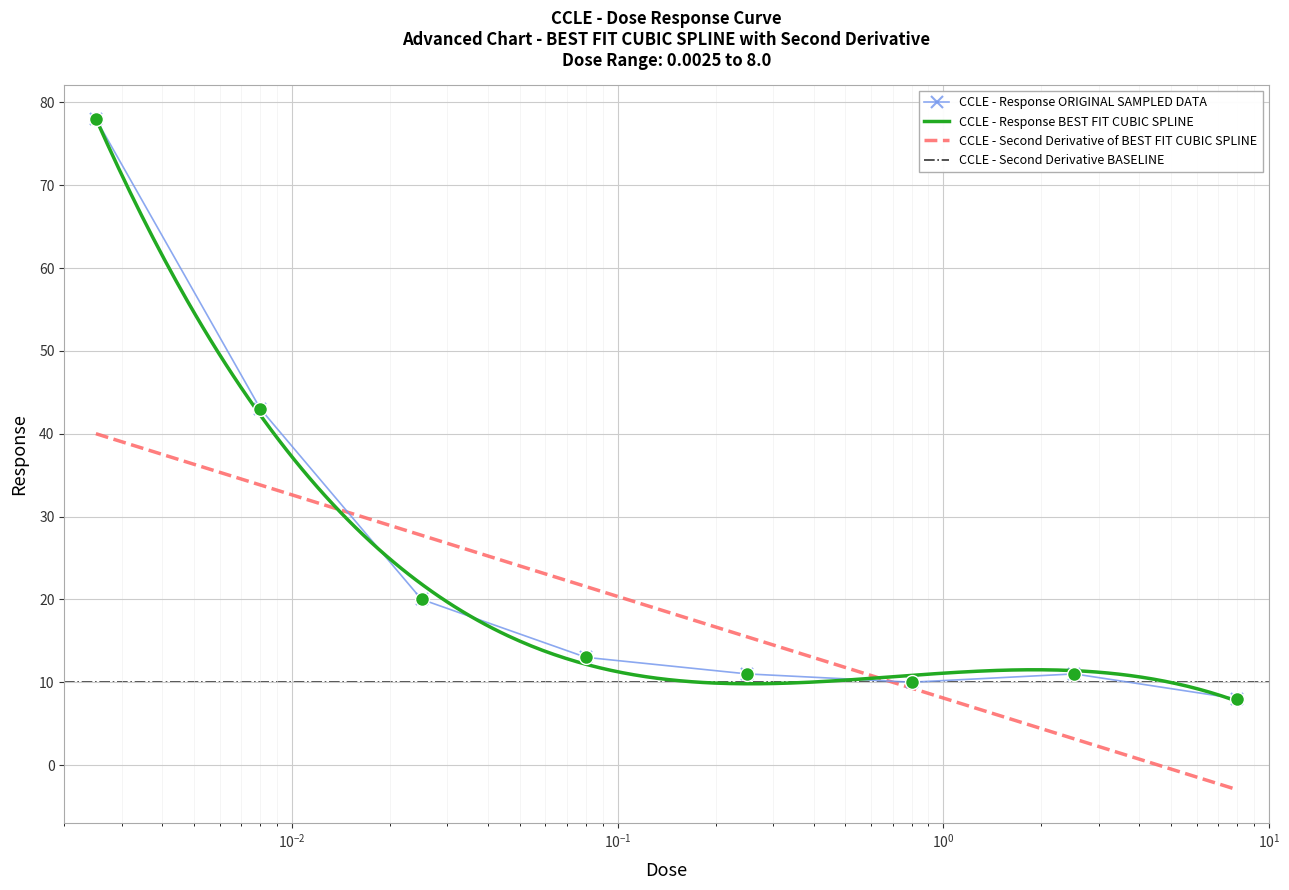

What value does the data have at 0.25?

11